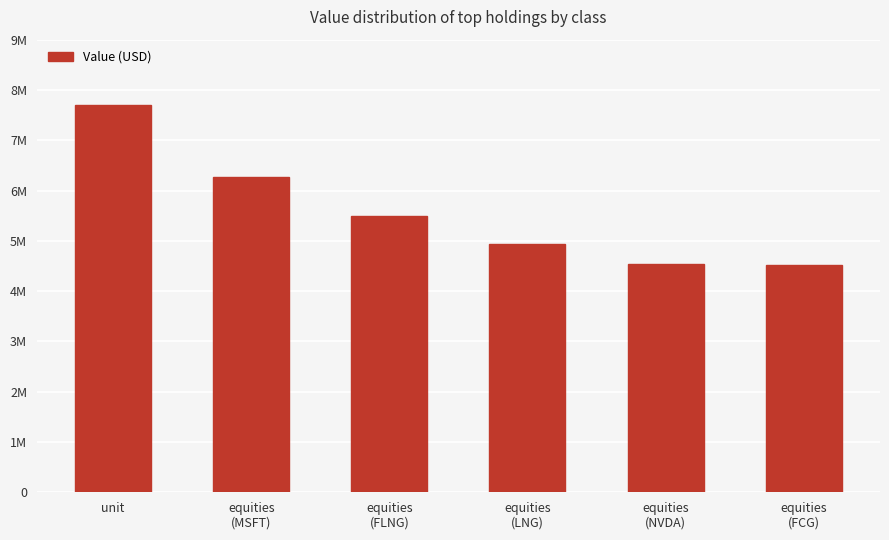

What is the difference between the maximum and minimum values?

3189000